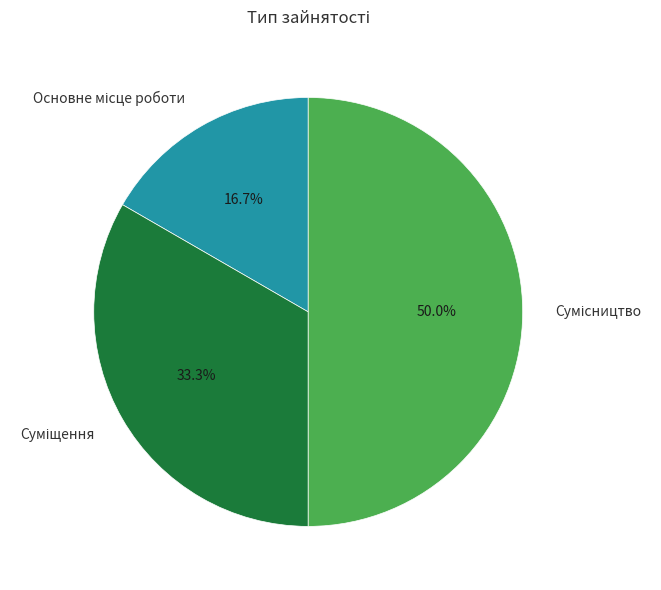

Rank the categories by value from lowest to highest.

Основне місце роботи, Суміщення, Сумісництво